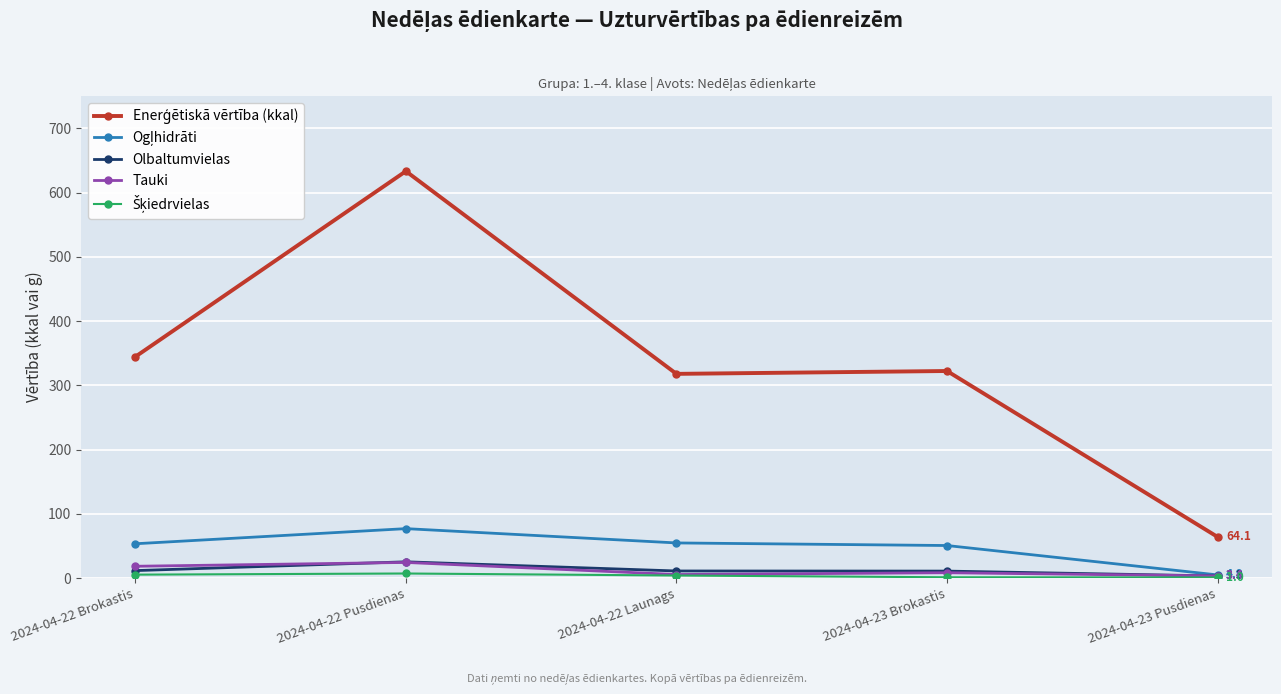

Does the chart have visible grid lines?

Yes